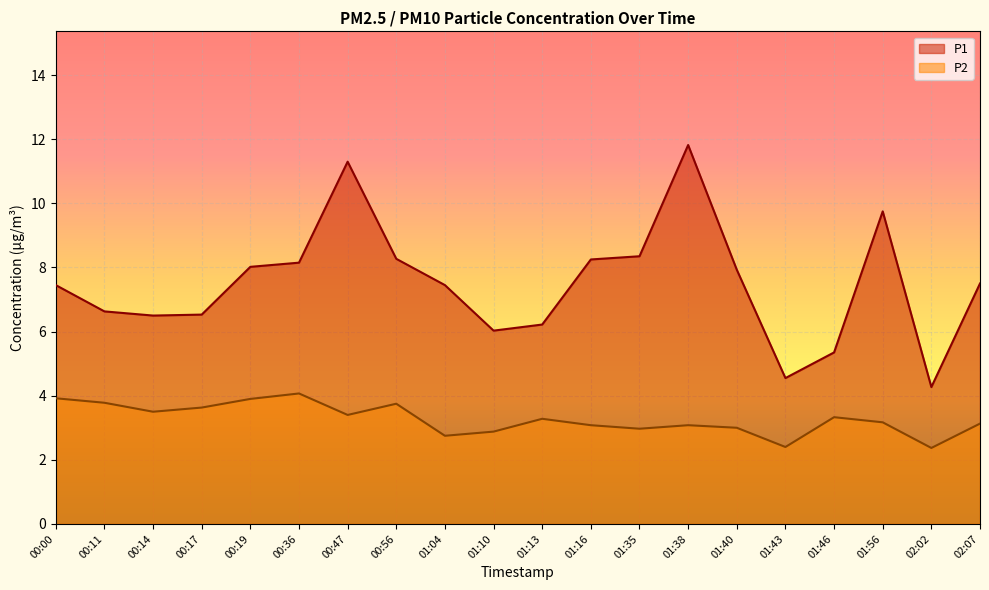

How many lines are shown in the chart?

2